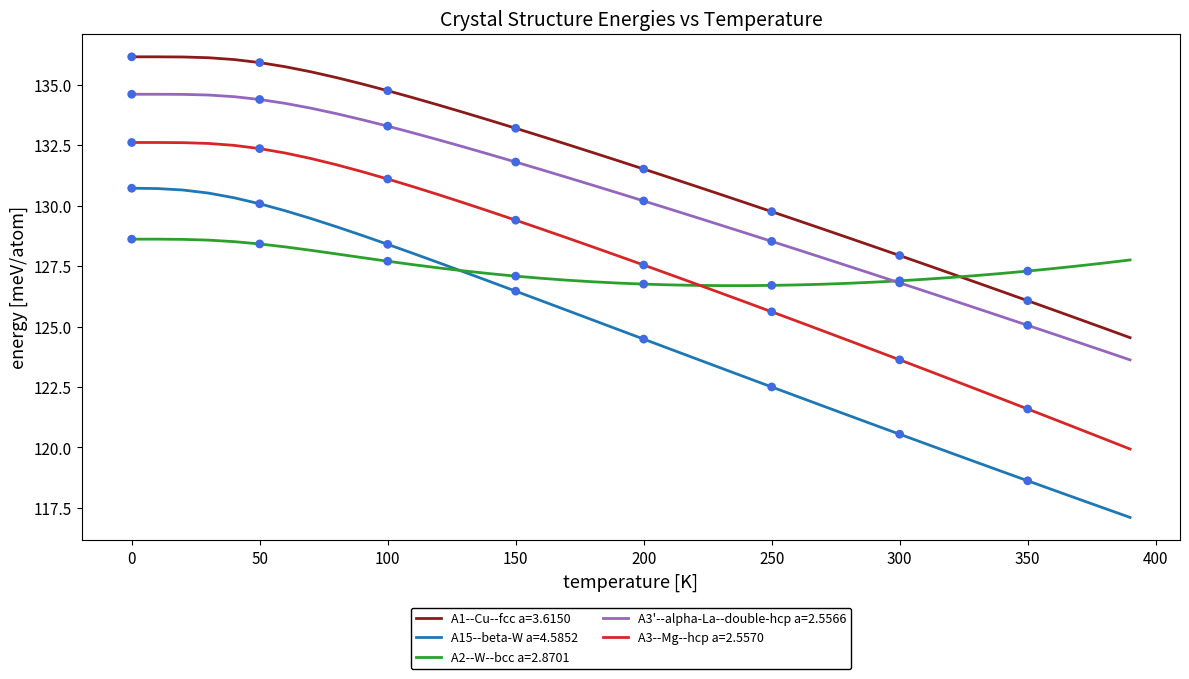

Which series has the largest total across all categories?

A1--Cu--fcc a=3.6150